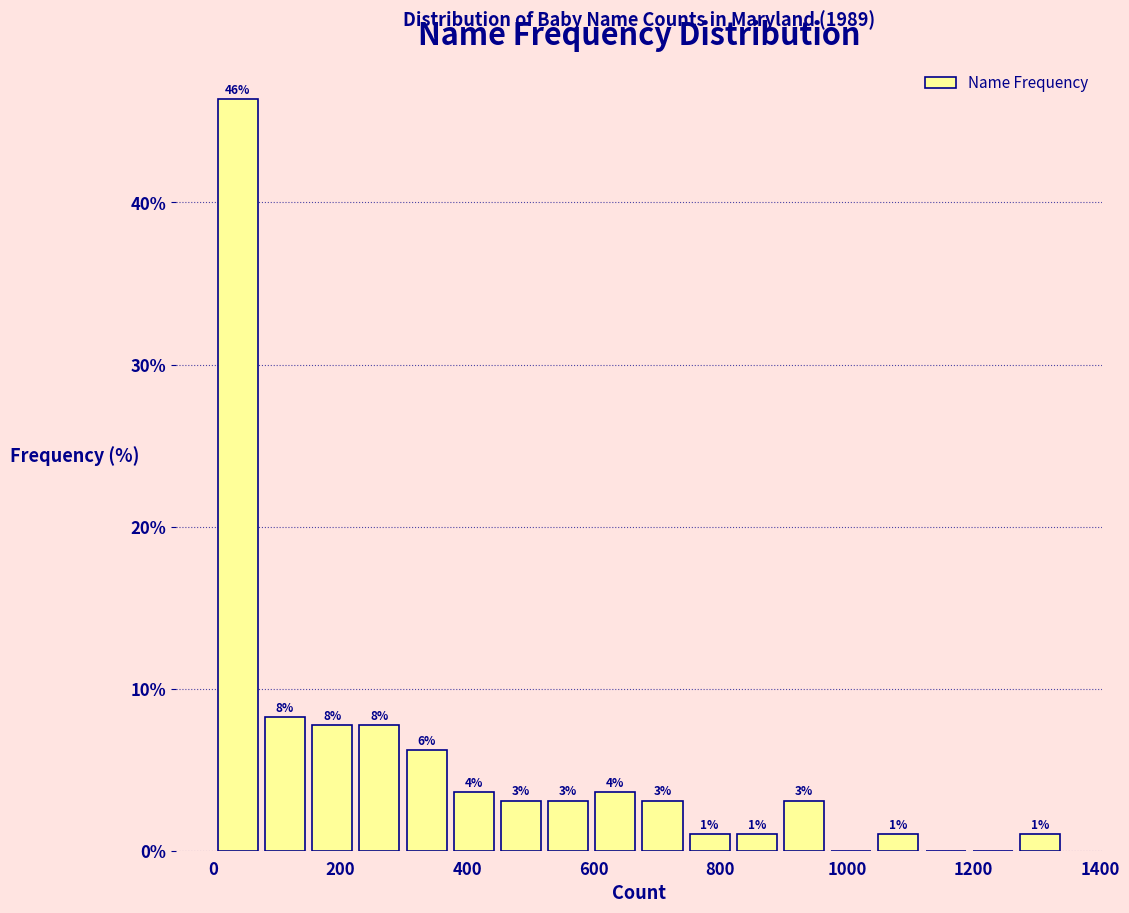

Around what value on the x-axis is the tallest bar? Give the approximate position of its centre, as read against the axis.

40